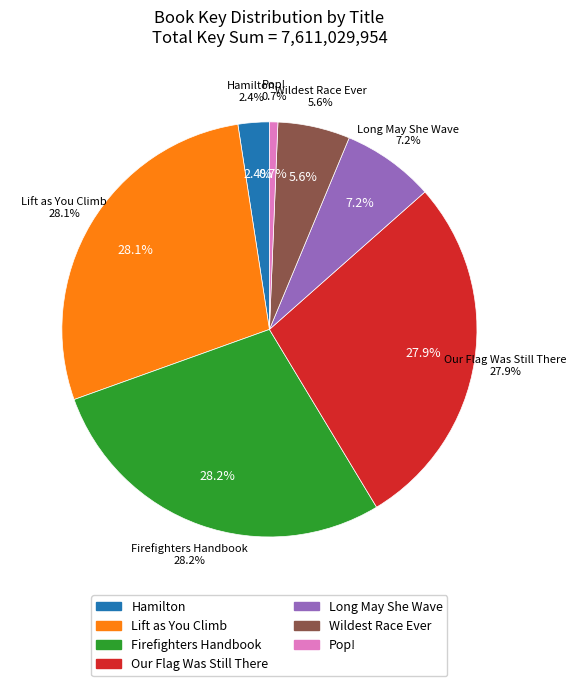

The Pop! slice represents 11% of the pie. True or false?

False